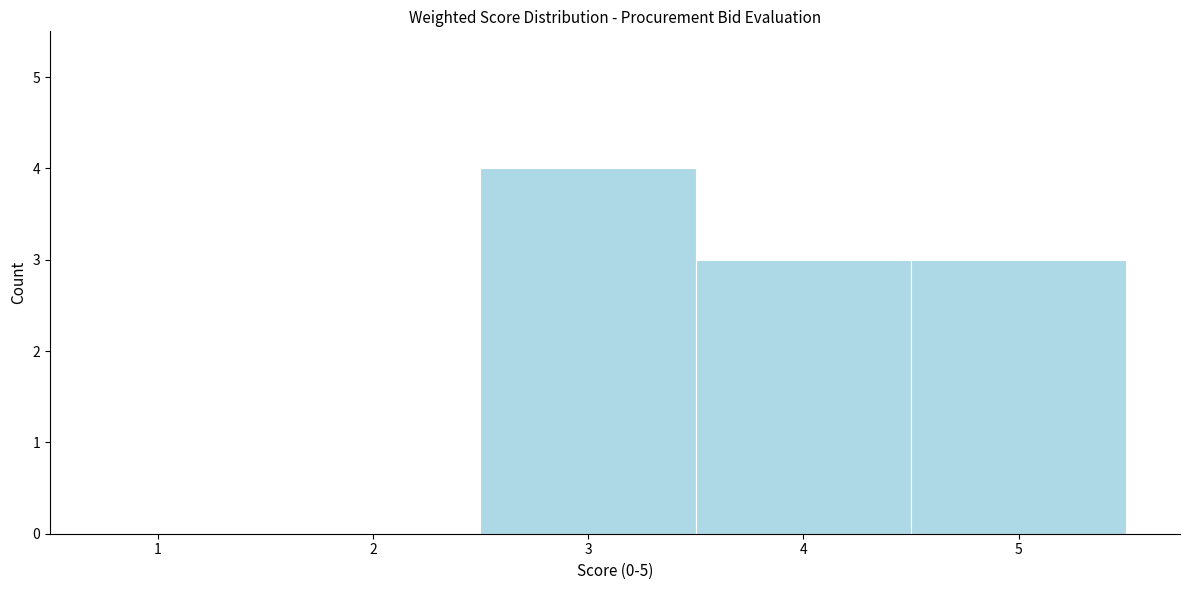

Reading left to right, list every bar in this chart as the range it spans on the x-axis followed by its height. The values are not printed on the chart, so give them approximately, as read against the axis.

0.5 to 1.5: 0
1.5 to 2.5: 0
2.5 to 3.5: 4
3.5 to 4.5: 3
4.5 to 5.5: 3